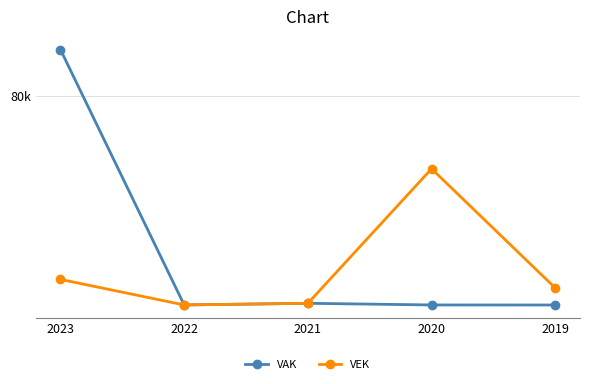

What is the value of the VAK point at the 4th from the left?

67707